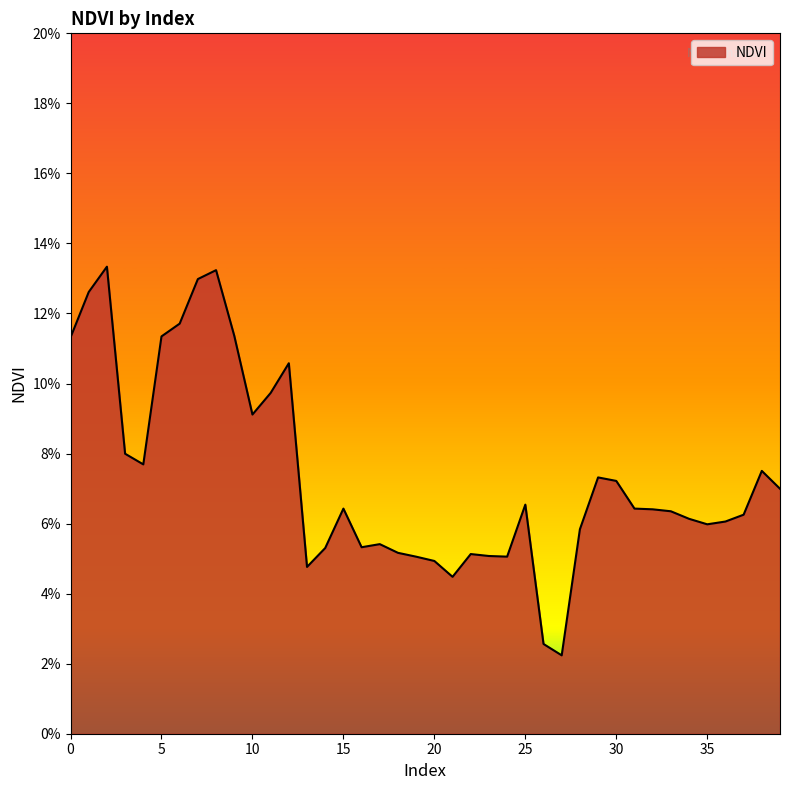

How many interior local peaks (higher than both neighbors) does the data have?

9